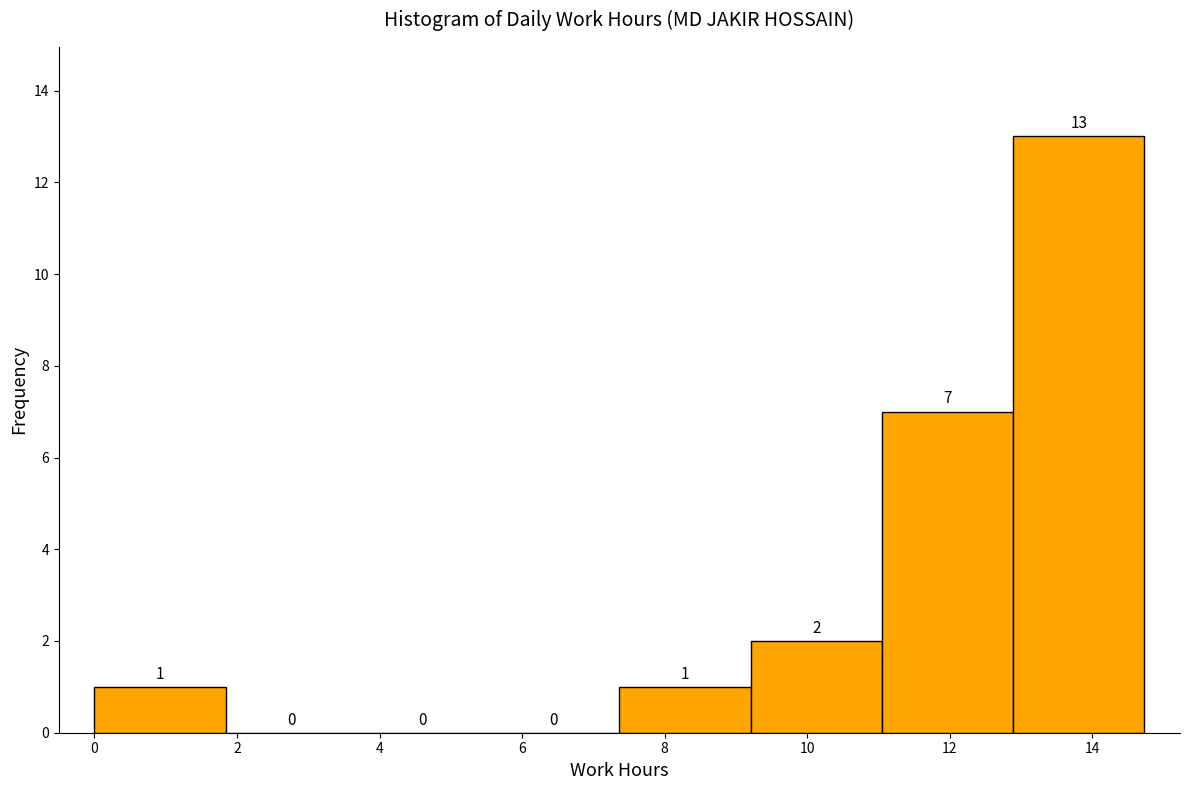

How tall is the bar that spans 11.0 to 12.8 on the x-axis? The bar edges are not printed on the chart, so give them approximately, as read against the axis.

7